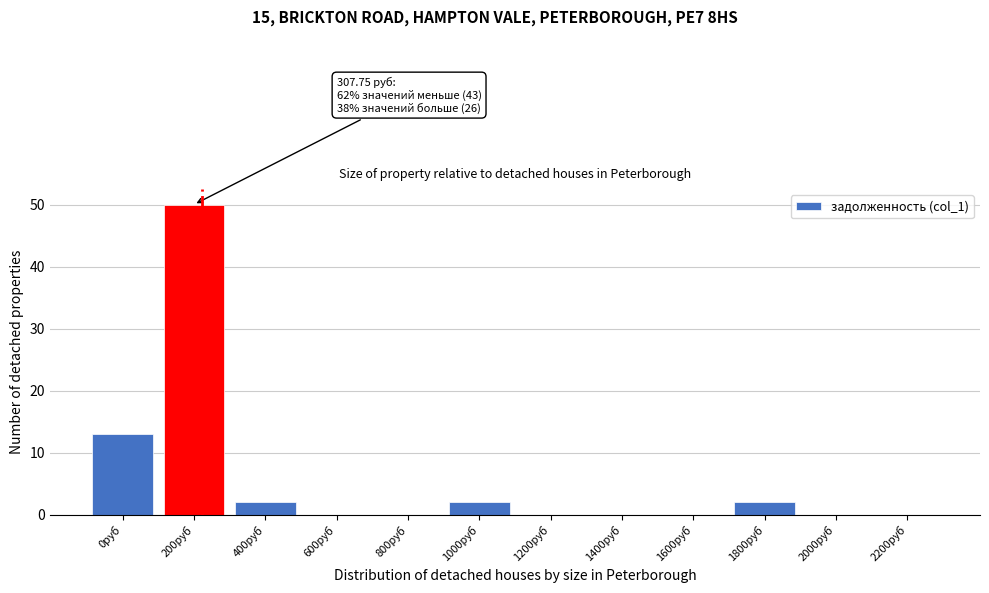

Reading right to left, list all the values displayed in this chart.

2200руб=0	2000руб=0	1800руб=2	1600руб=0	1400руб=0	1200руб=0	1000руб=2	800руб=0	600руб=0	400руб=2	200руб=50	0руб=13